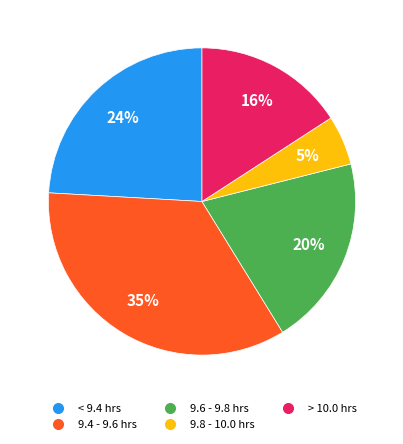

Is the sum of 9.8 - 10.0 hrs and 9.6 - 9.8 hrs greater than half?

No